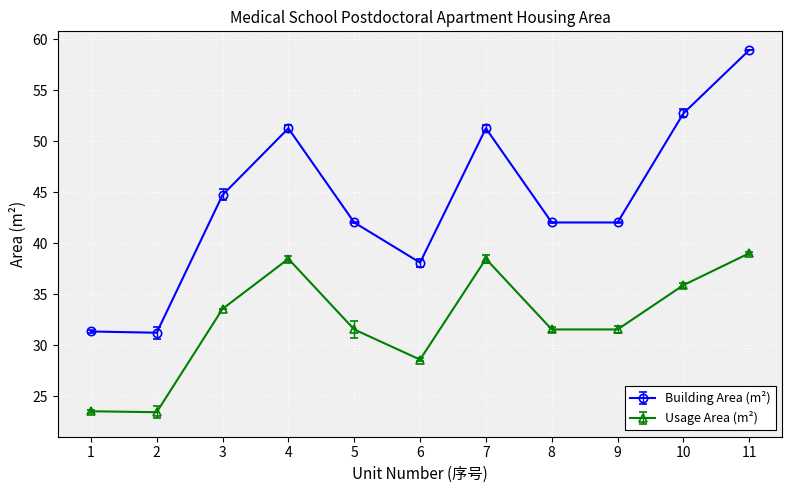

What are all the series names shown in the legend?

Building Area (m²), Usage Area (m²)